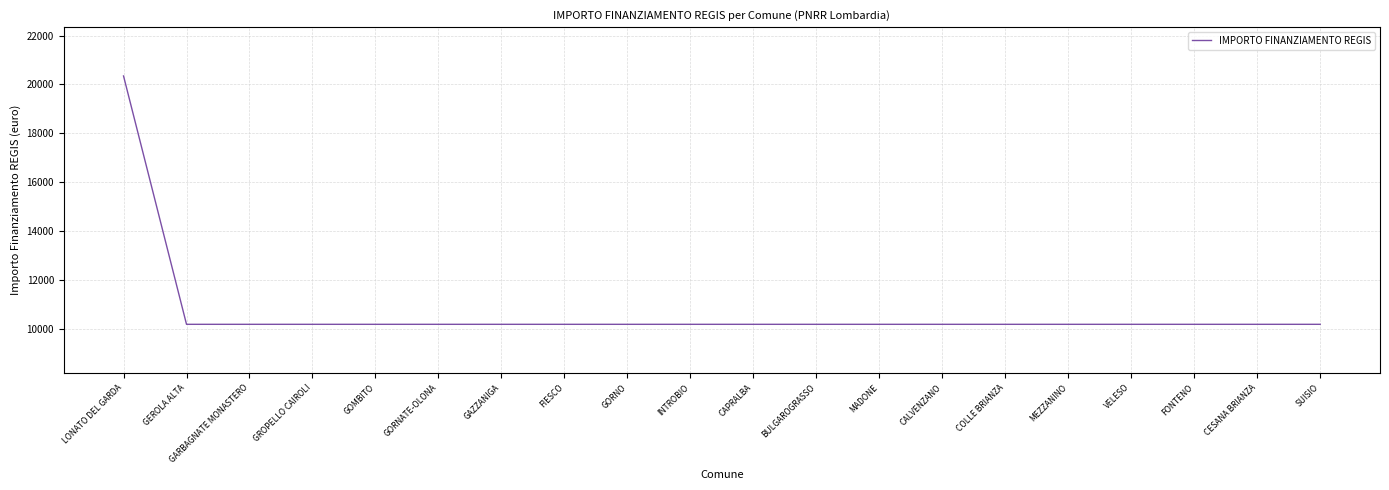

What is the ratio of the value at FONTENO to the value at LONATO DEL GARDA?

0.5